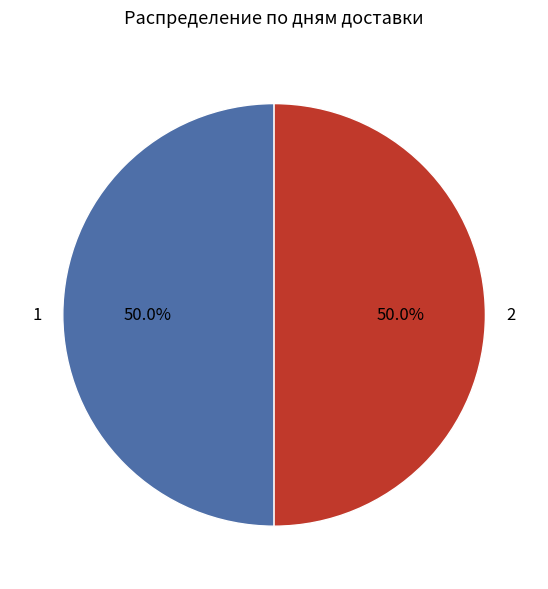

Approximately how many times larger is the value at 1 compared to 2?

1.0